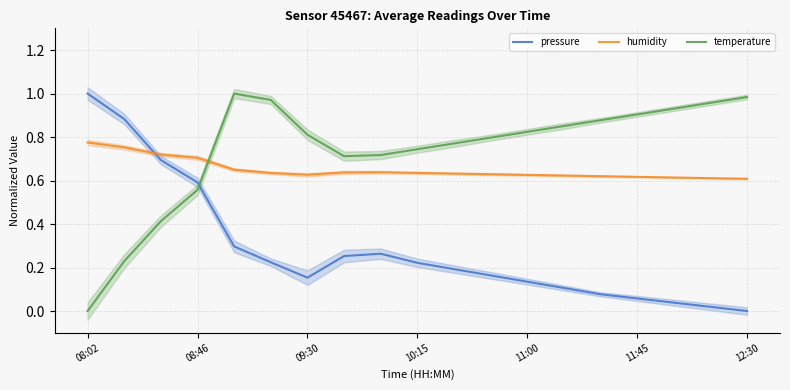

How many times do pressure and humidity cross each other?

1